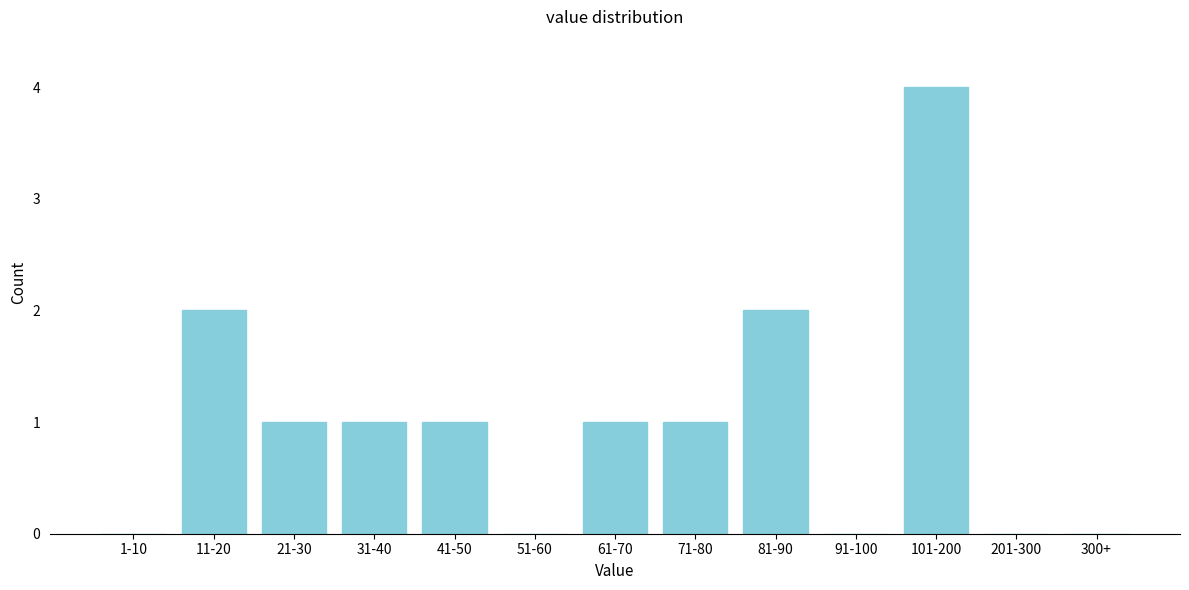

Reading left to right, extract all data points from this chart.

1-10=0	11-20=2	21-30=1	31-40=1	41-50=1	51-60=0	61-70=1	71-80=1	81-90=2	91-100=0	101-200=4	201-300=0	300+=0